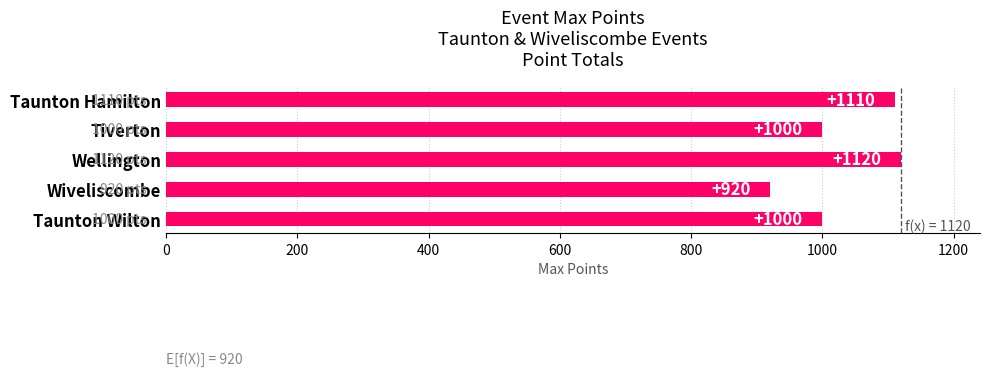

Does the chart contain stacked bars?

No